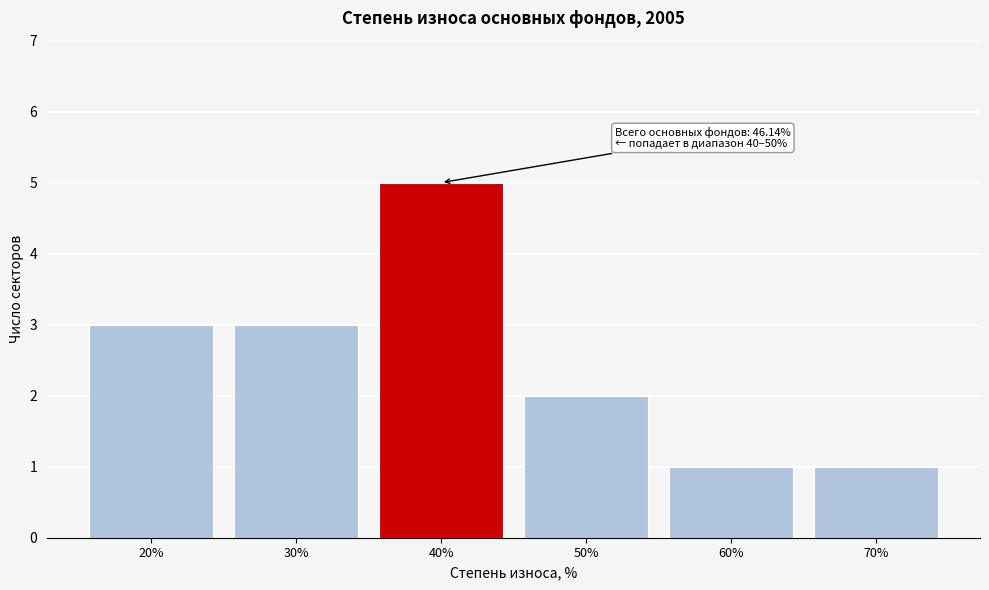

Reading right to left, transcribe all the data shown in this chart.

1	1	2	5	3	3